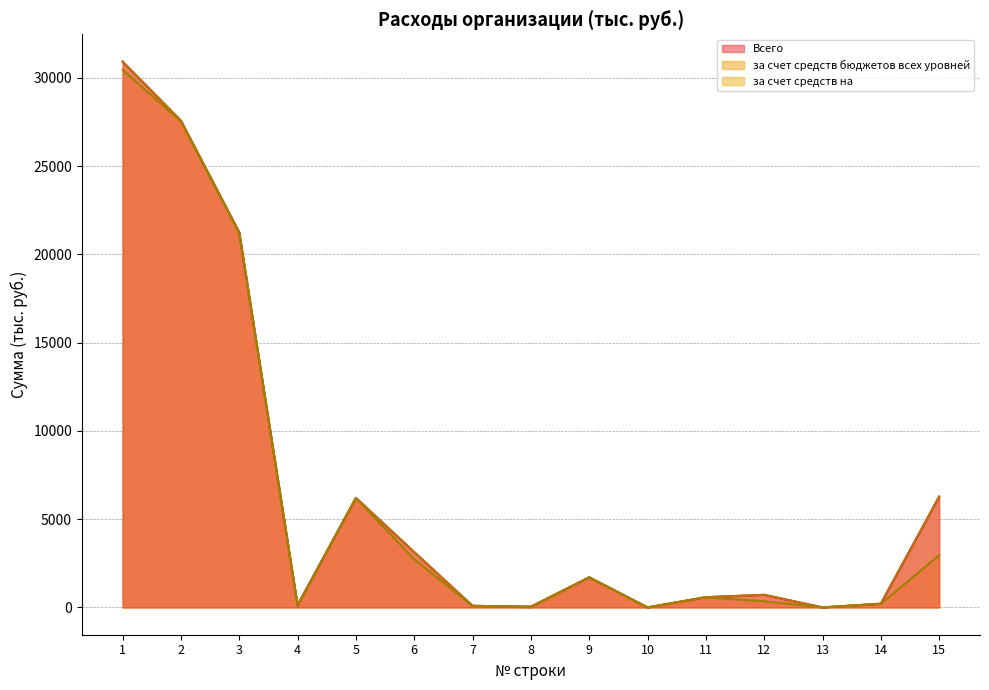

List the series in order of their peak value, highest first.

Всего, за счет средств бюджетов всех уровней, за счет средств на